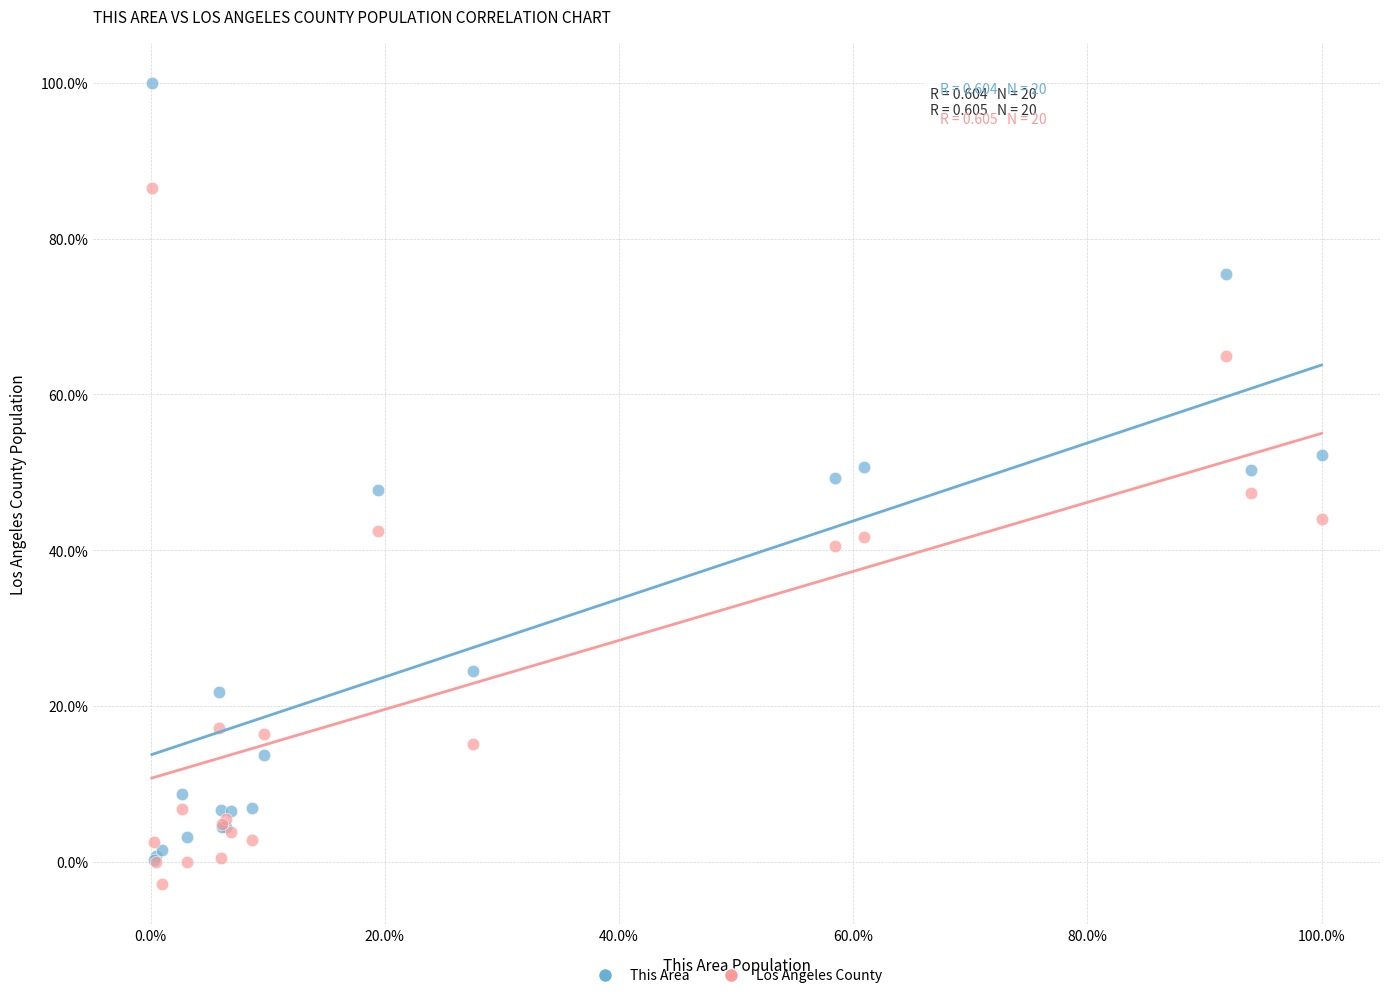

What are all the series names shown in the legend?

This Area, Los Angeles County